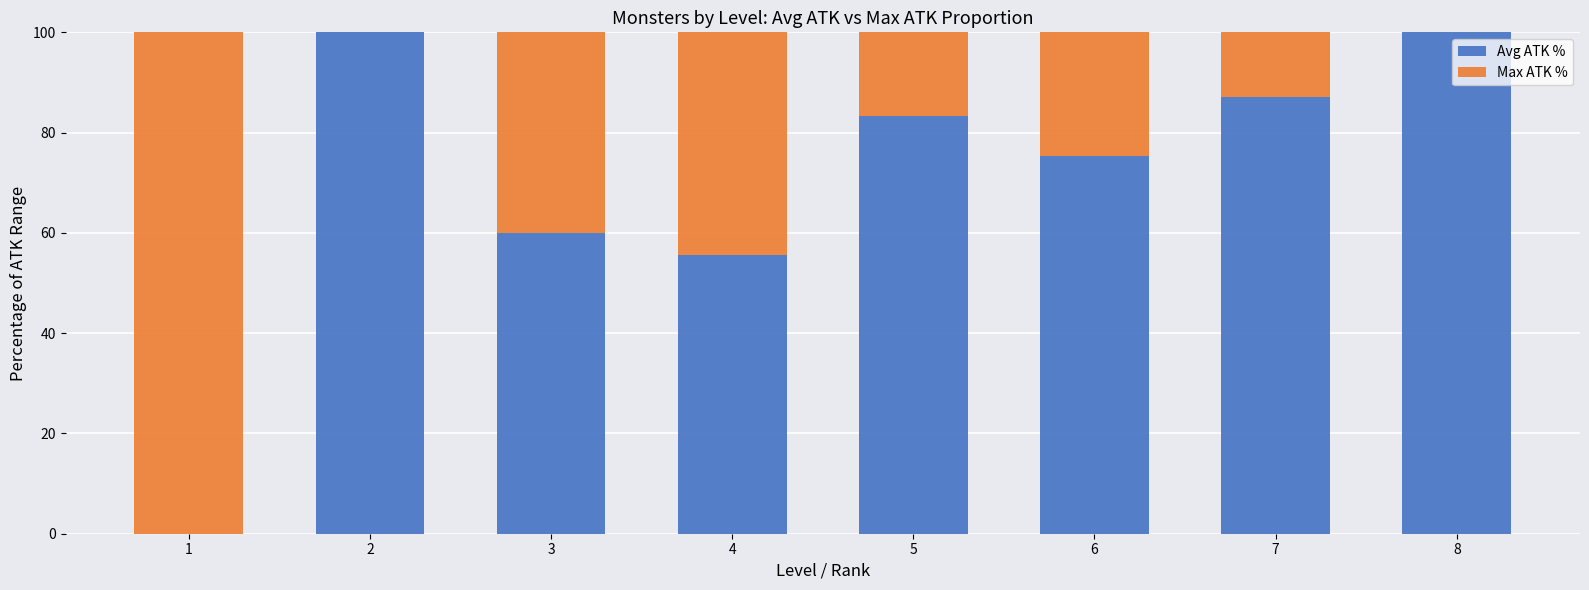

The Avg ATK % series shows 55.6 at 4. True or false?

True